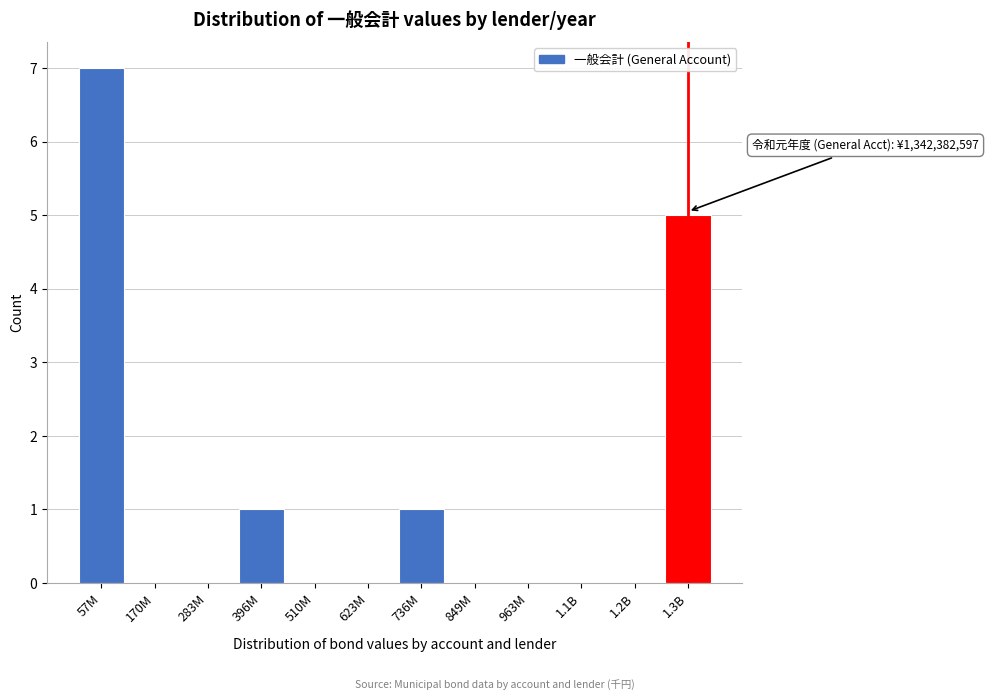

Reading right to left, transcribe all the data shown in this chart.

1.3B=5	1.2B=0	1.1B=0	963M=0	849M=0	736M=1	623M=0	510M=0	396M=1	283M=0	170M=0	57M=7